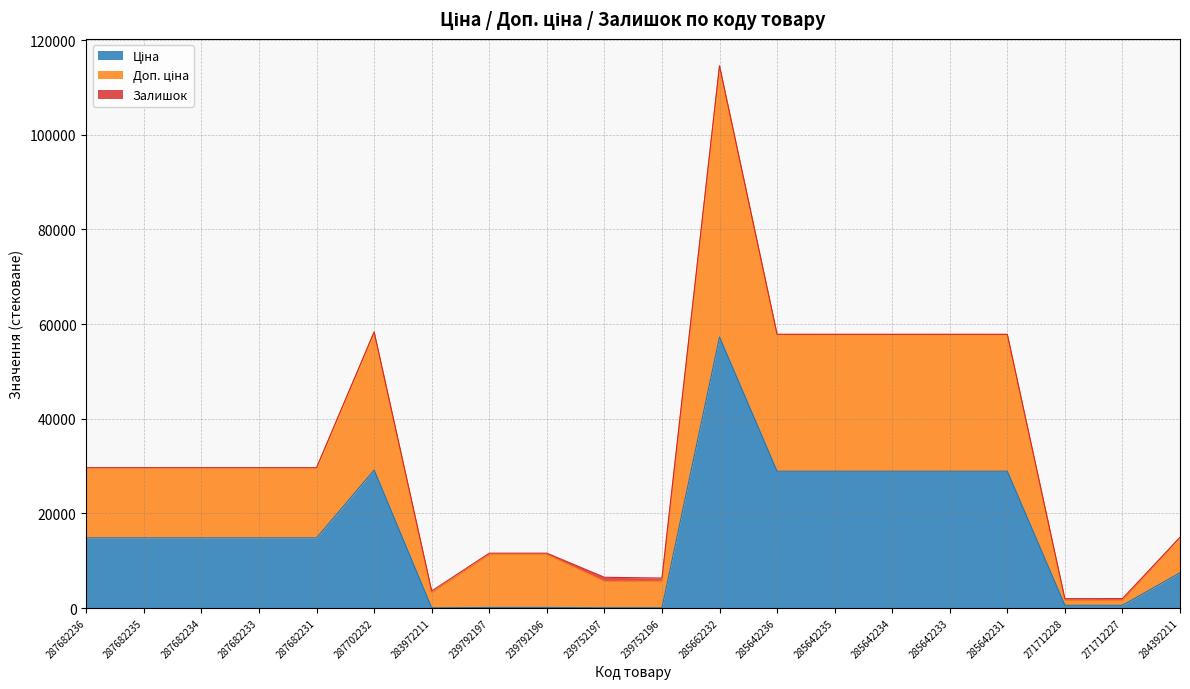

Count the number of categories in the chart.

20